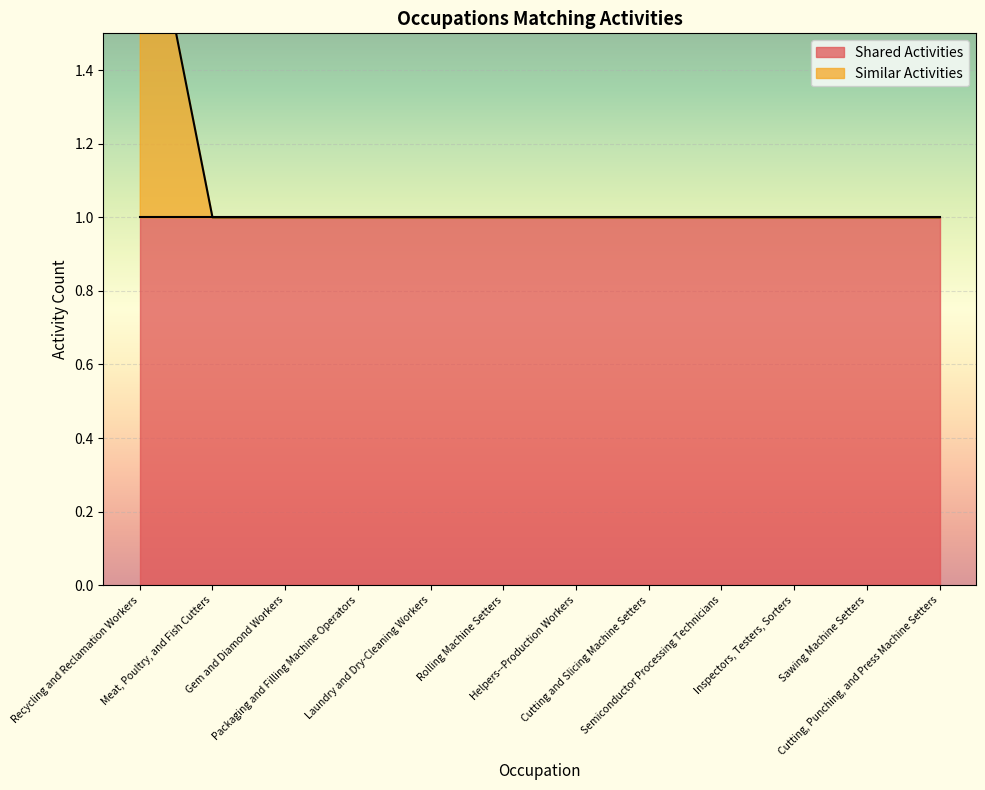

What position from the right is Semiconductor Processing Technicians?

4